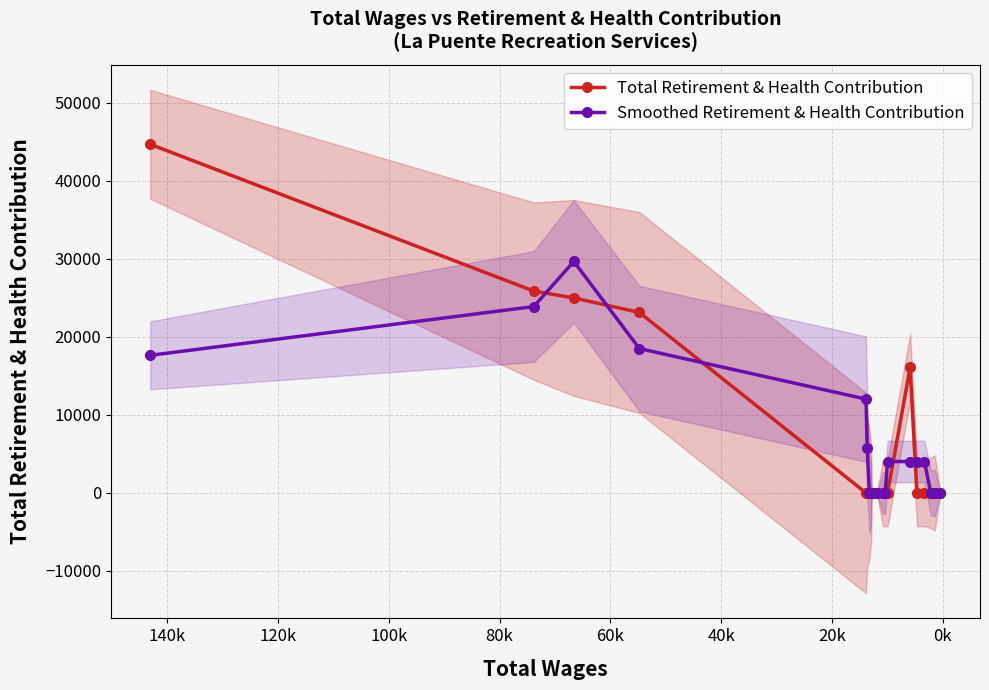

List the series in order of their peak value, lowest first.

Smoothed Retirement & Health Contribution, Total Retirement & Health Contribution